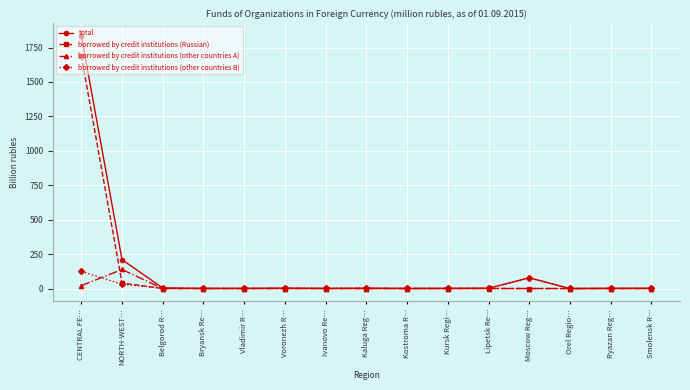

Rank the series at CENTRAL FE… from lowest to highest value.

borrowed by credit institutions (other countries A), borrowed by credit institutions (other countries B), borrowed by credit institutions (Russian), total